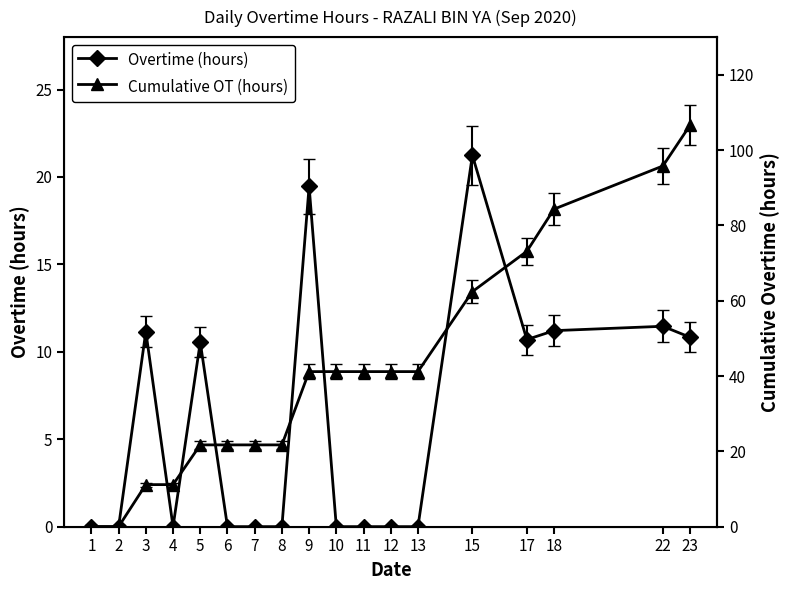

What is the spread (max minus min) of values at 15?

41.2